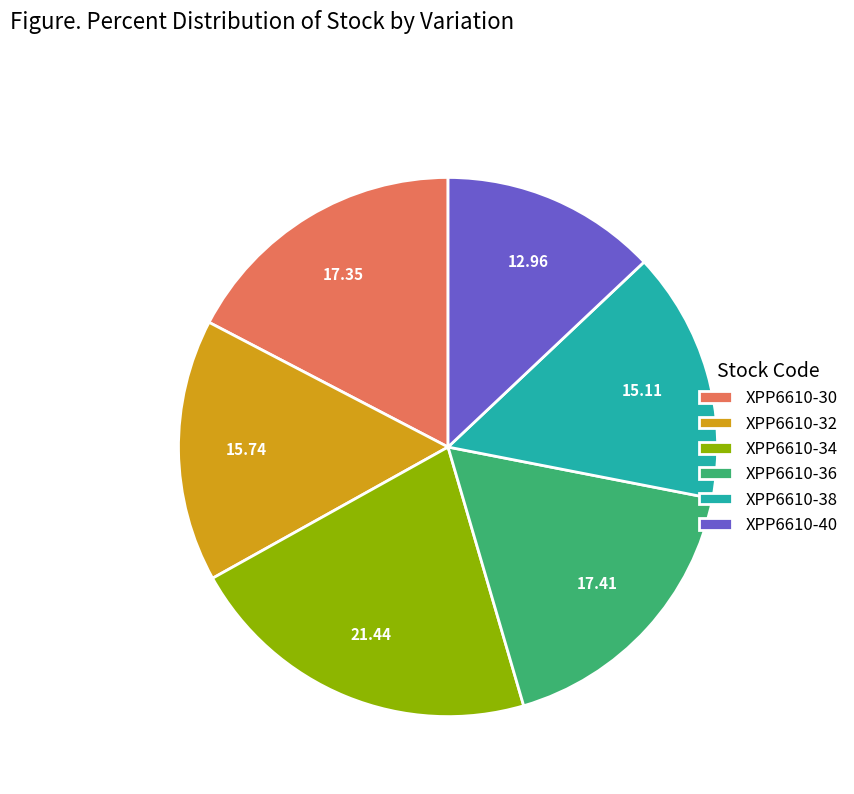

Which slice is the largest?

XPP6610-34